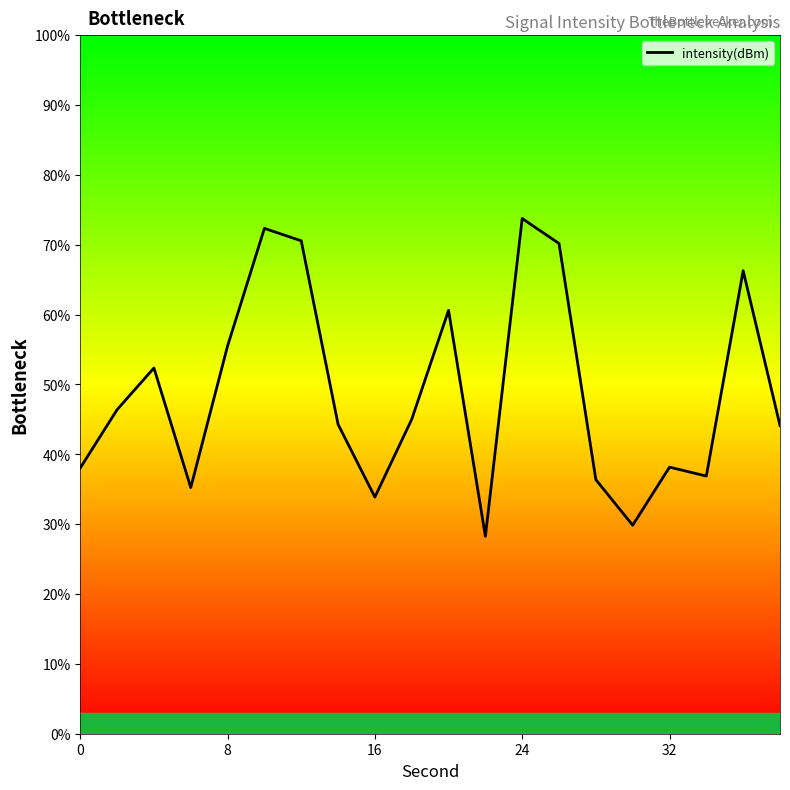

What is the difference between the maximum and minimum values?

45.5